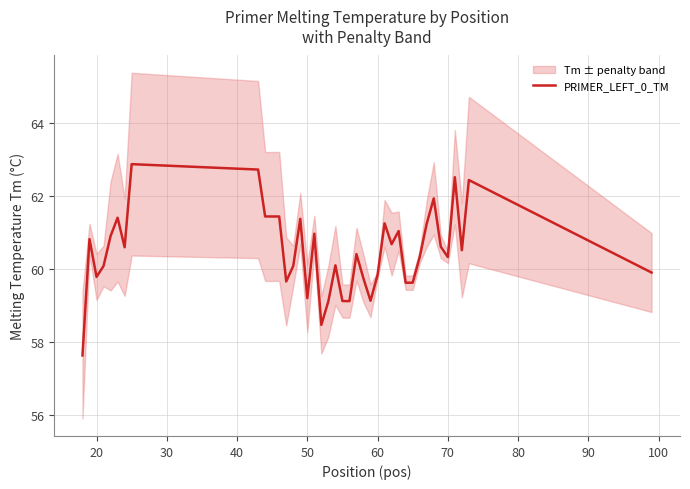

What is the highest value of the PRIMER_LEFT_0_TM series?

62.9